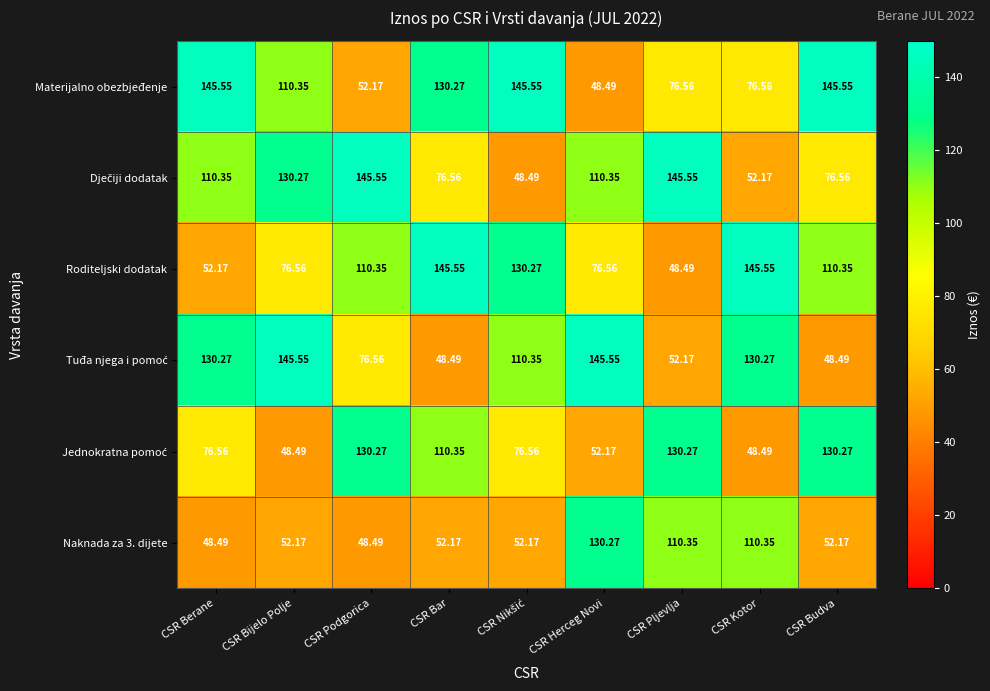

Where does the Roditeljski dodatak series first go above 110?

CSR Podgorica